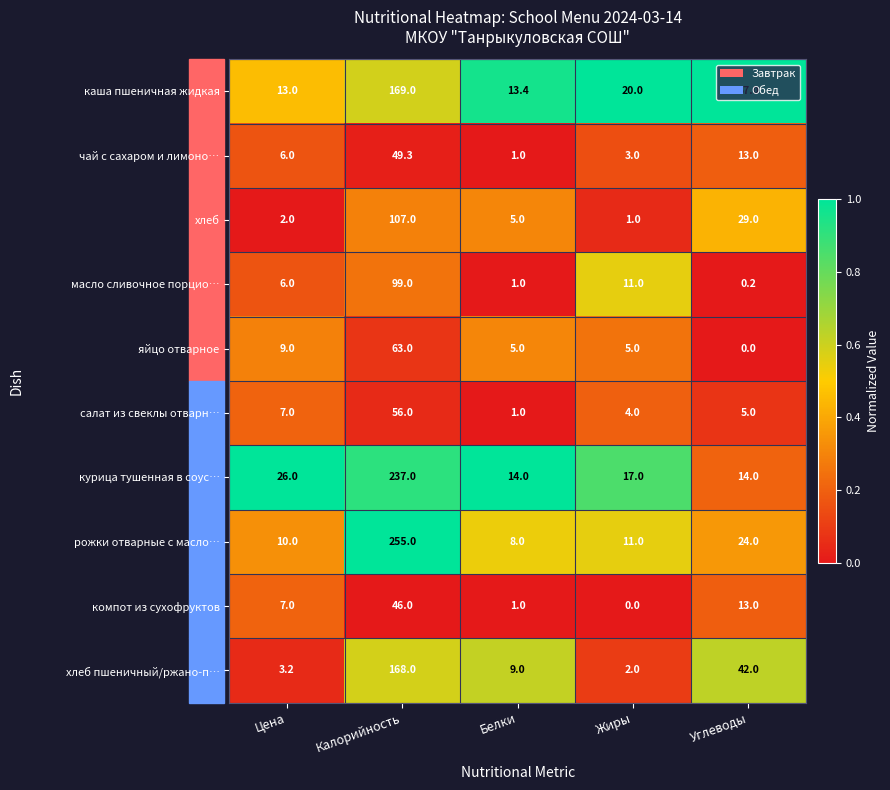

True or false: рожки отварные с масло… has a value of 17.5 at Цена.

False